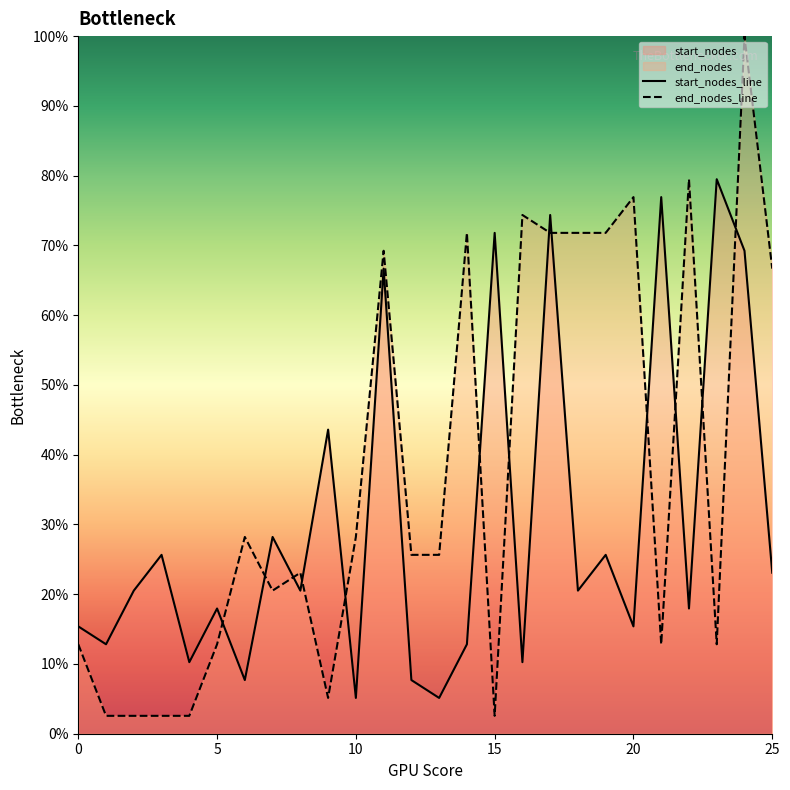

Which series has the widest spread of values?

end_nodes_line